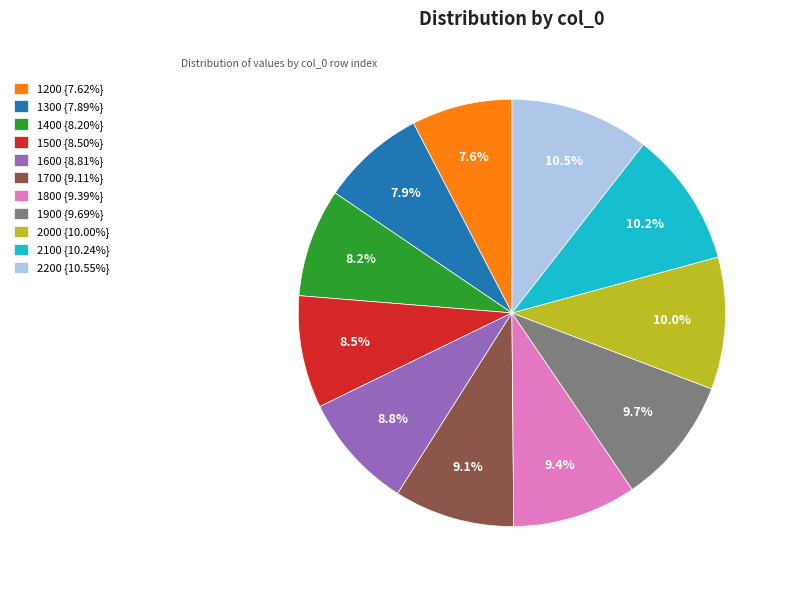

What is the ratio of the value at 1800 {9.39%} to the value at 1900 {9.69%}?

1.0